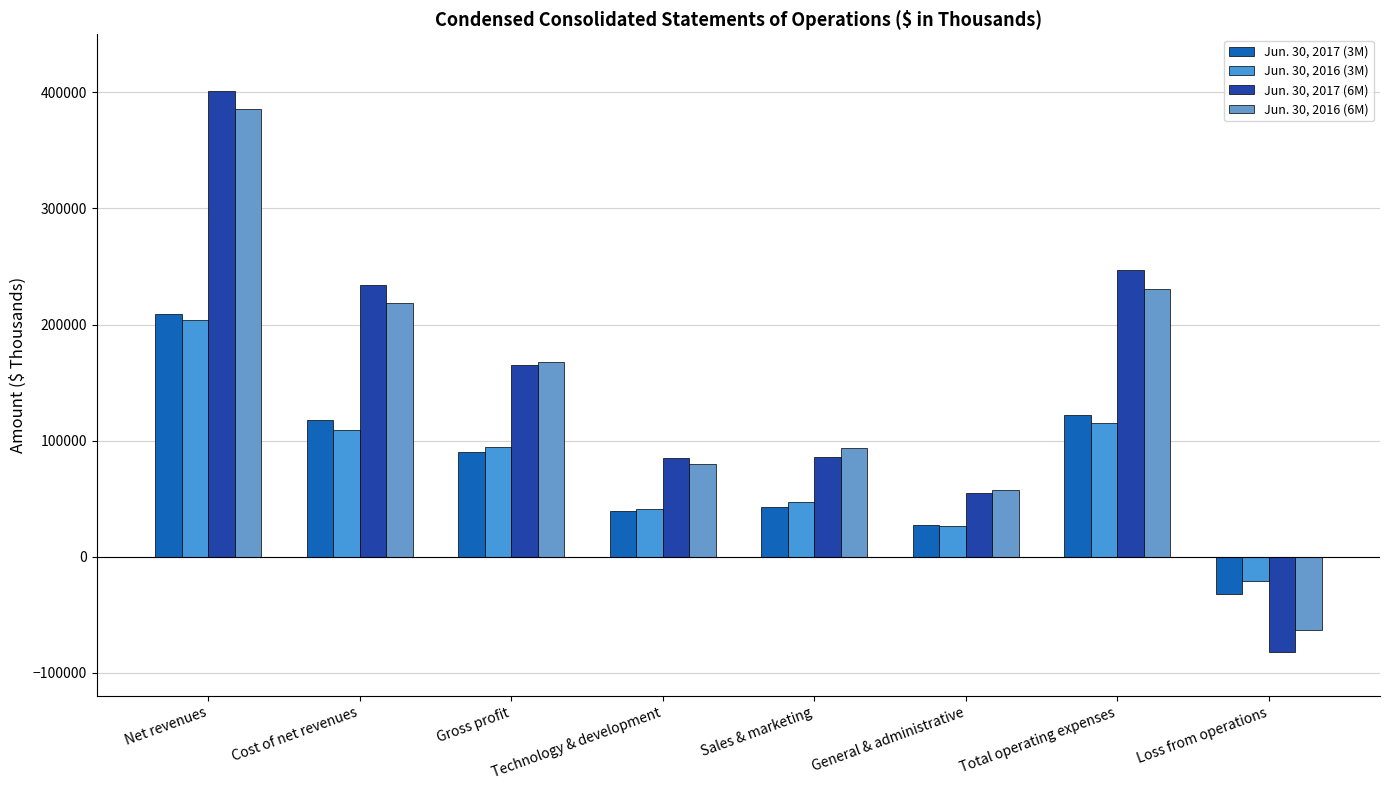

How many groups of bars are there?

8